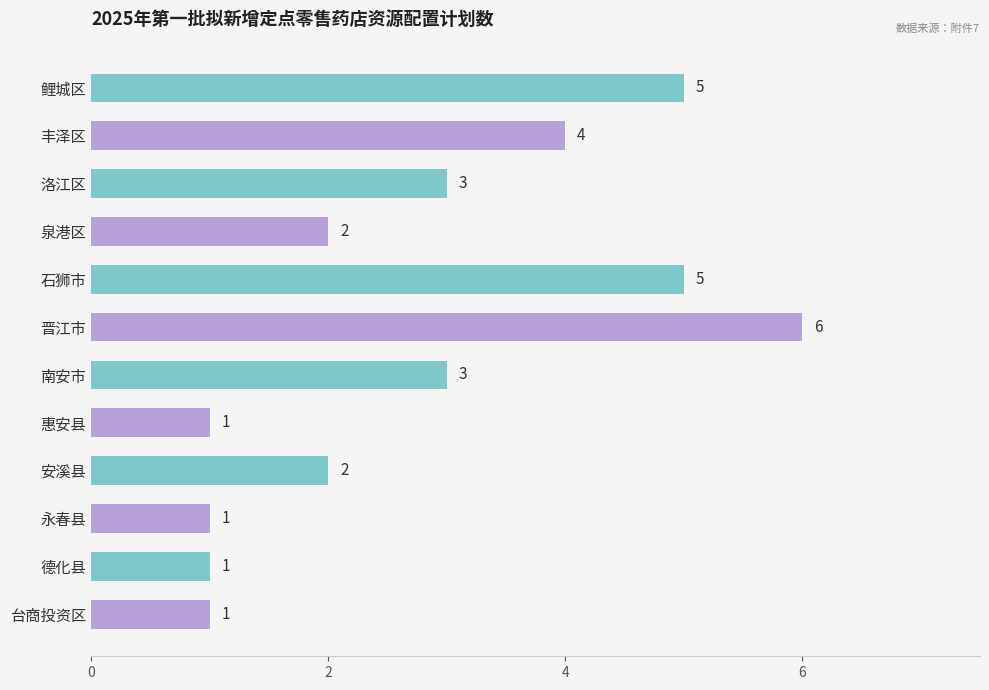

Which has a higher value, 石狮市 or 洛江区?

石狮市